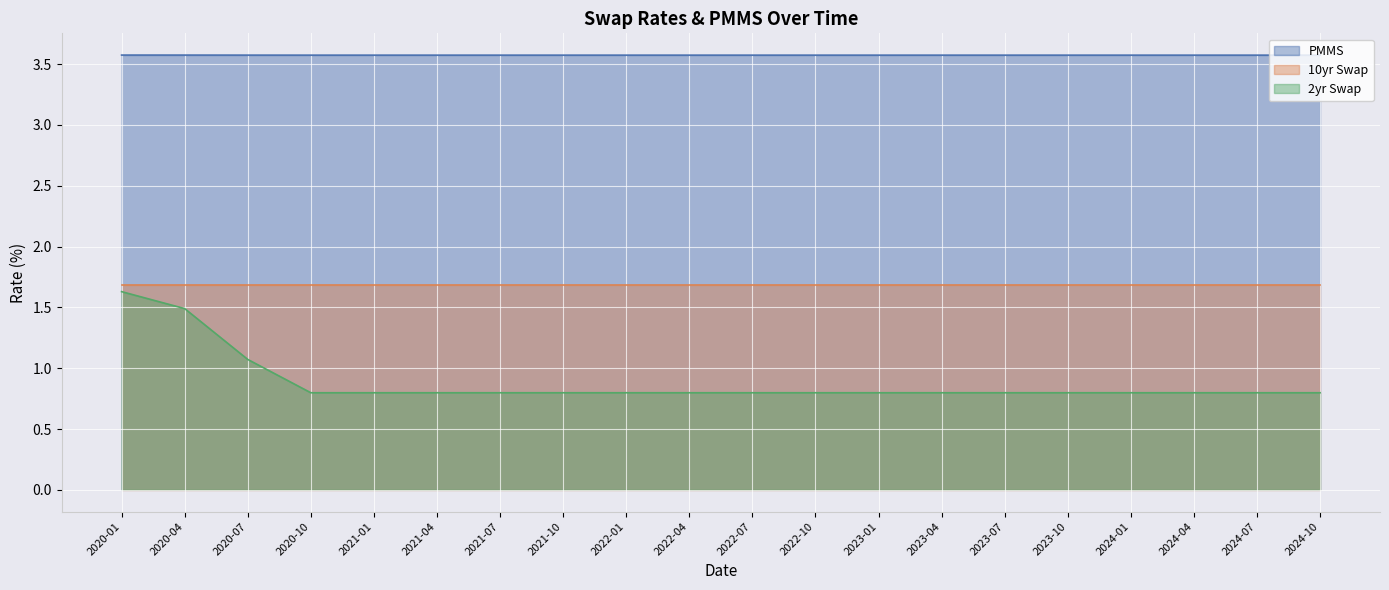

Which series has the largest range (max minus min)?

2yr Swap